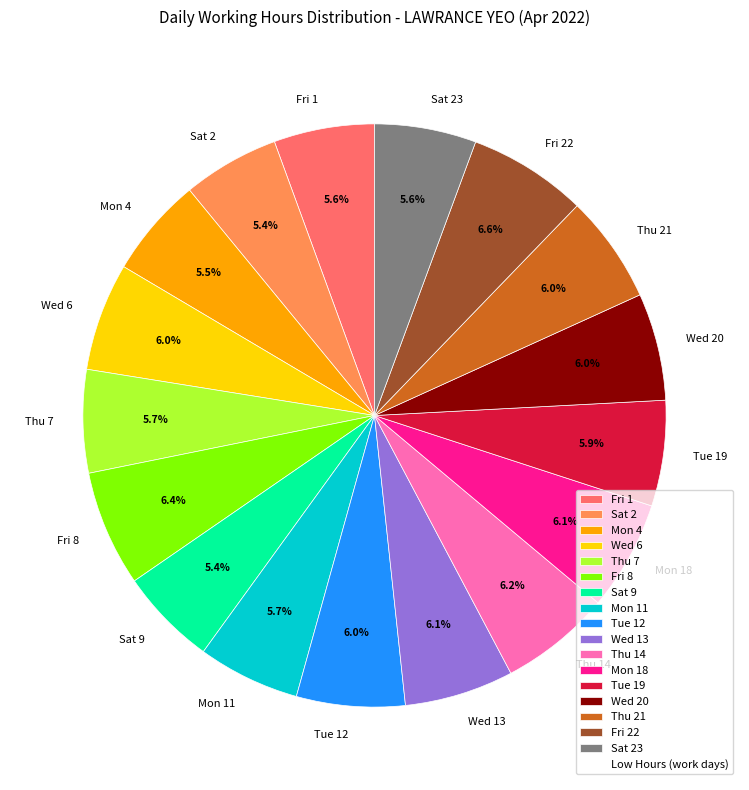

What percentage is the Thu 14 slice, to the nearest percent?

6%